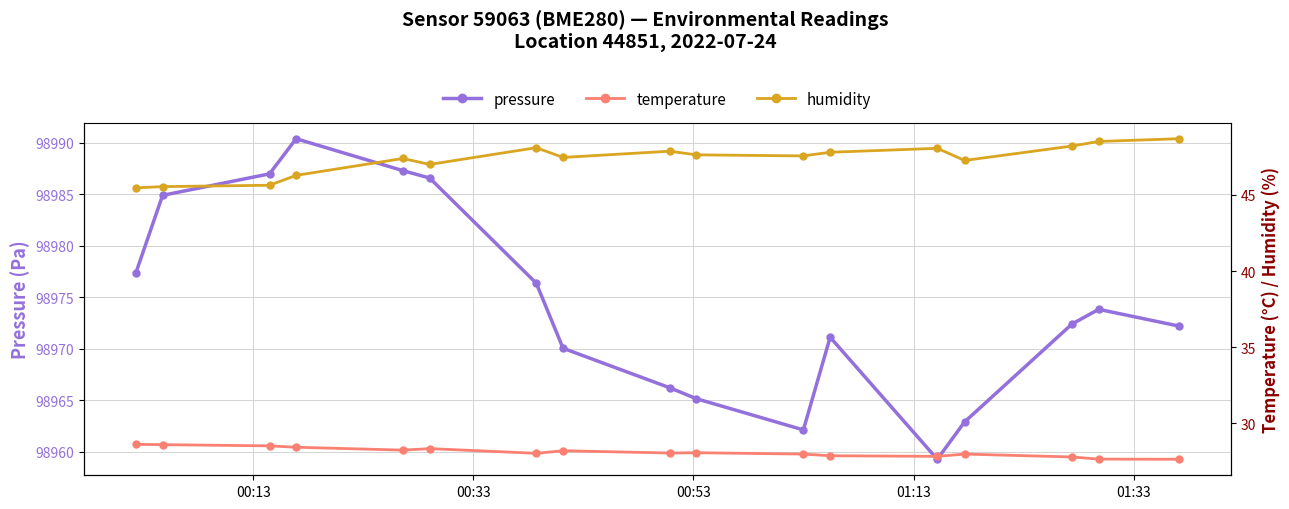

What is the value of the pressure point at the 1st from the left?

98977.4